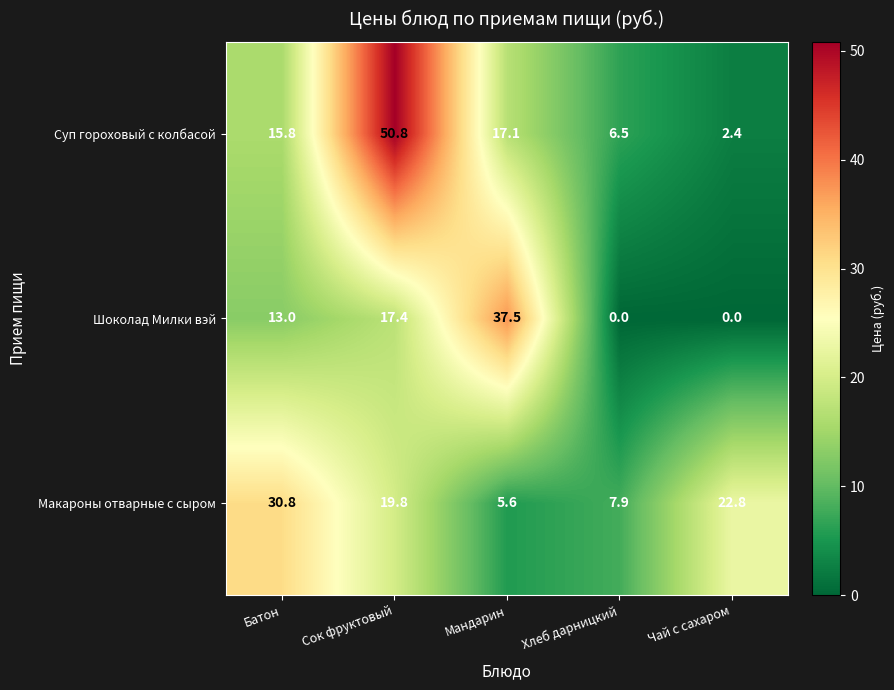

What is the difference between the Макароны отварные с сыром values at Сок фруктовый and Мандарин?

14.2